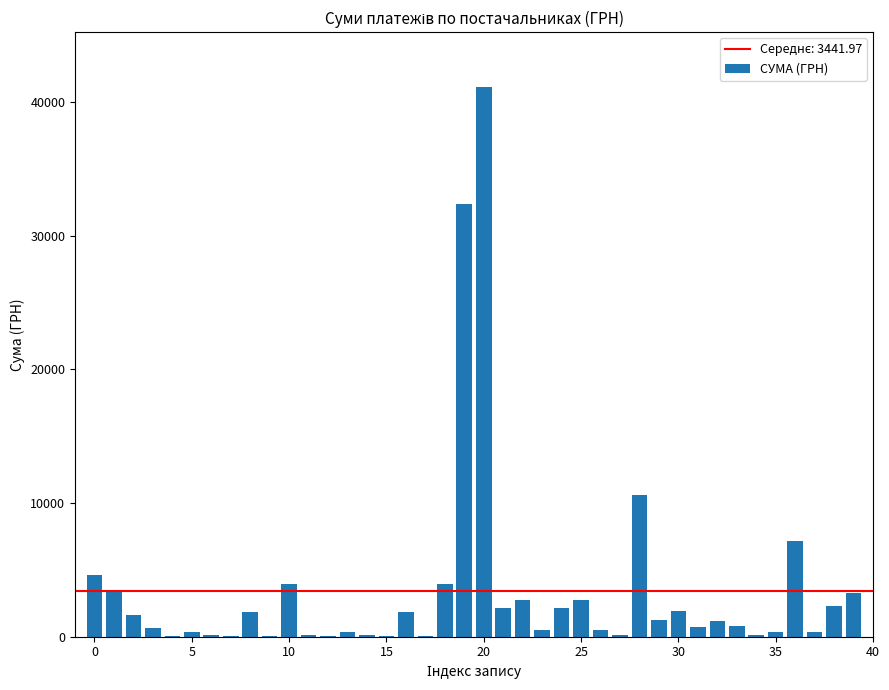

What is the sum of all values?

137679.0